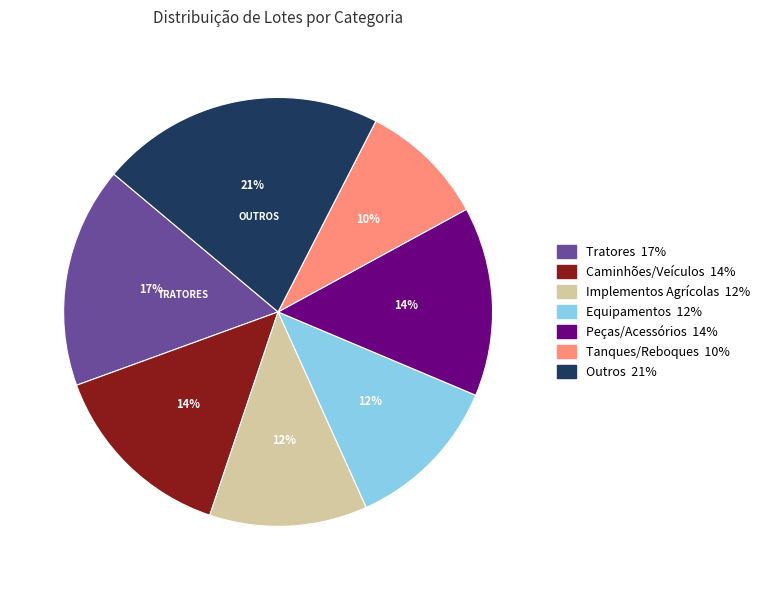

Is there any slice that represents more than half of the pie?

No